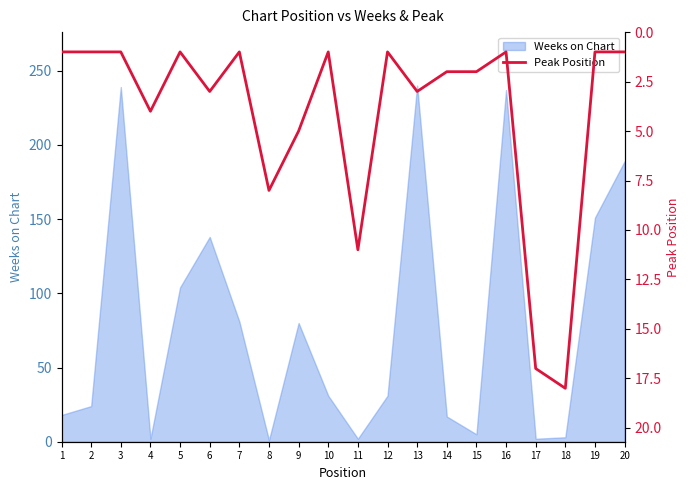

How many data points does each series have?

20